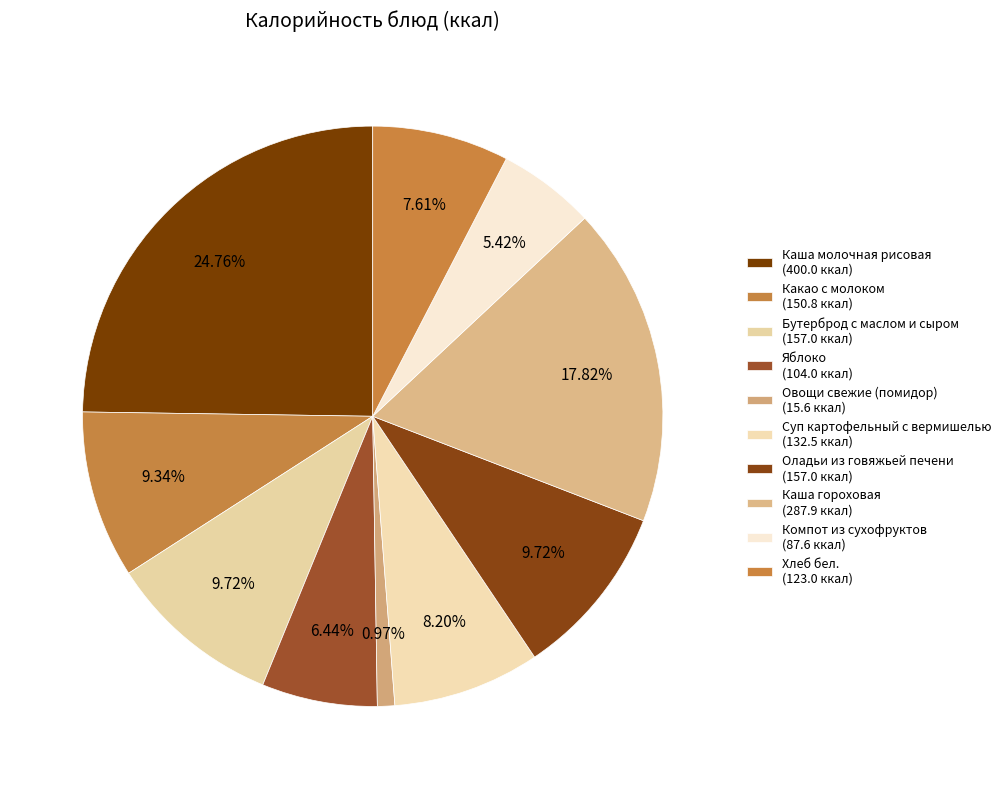

Is Оладьи из говяжьей печени the majority of the pie?

No